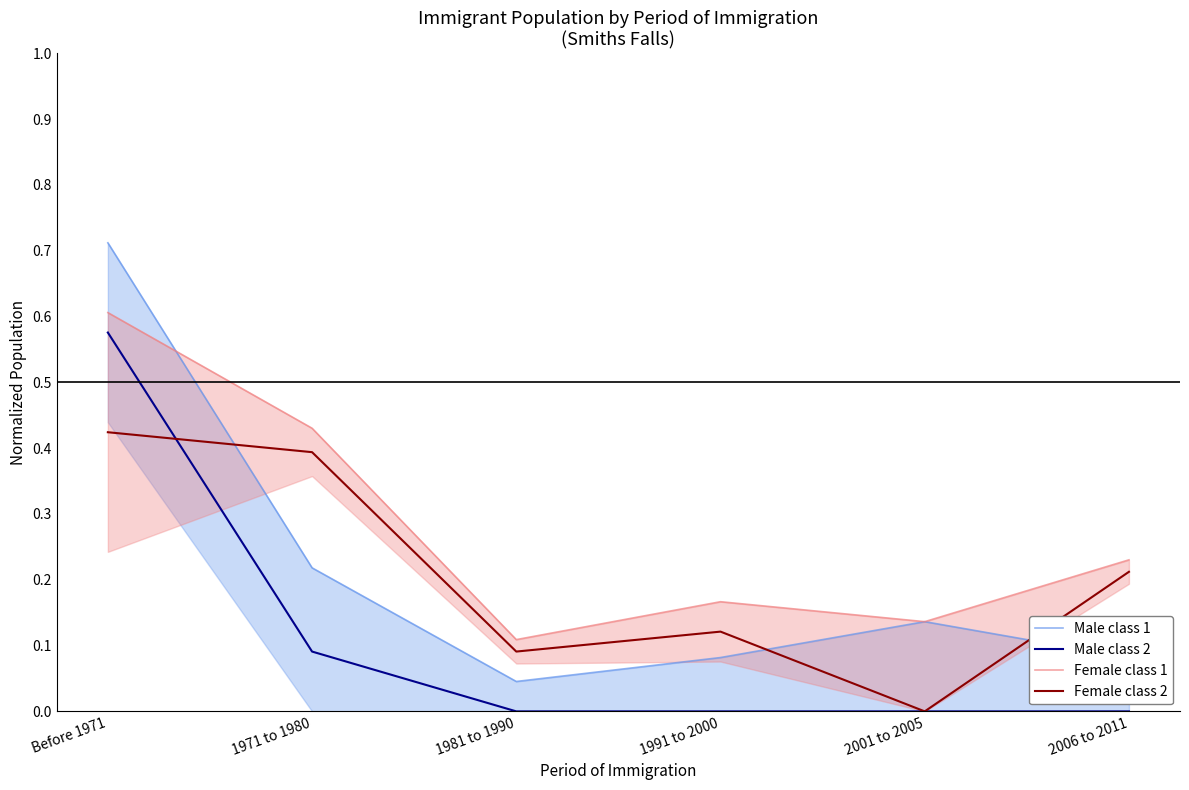

Between 1991 to 2000 and 2001 to 2005, which series saw the biggest shift?

Female class 2